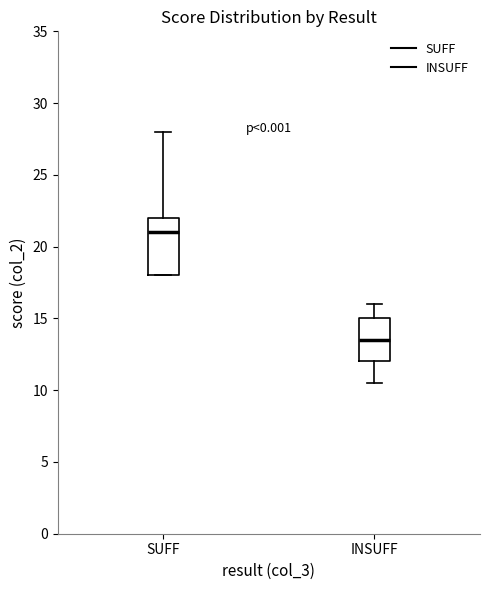

Which box's median line is the highest?

SUFF